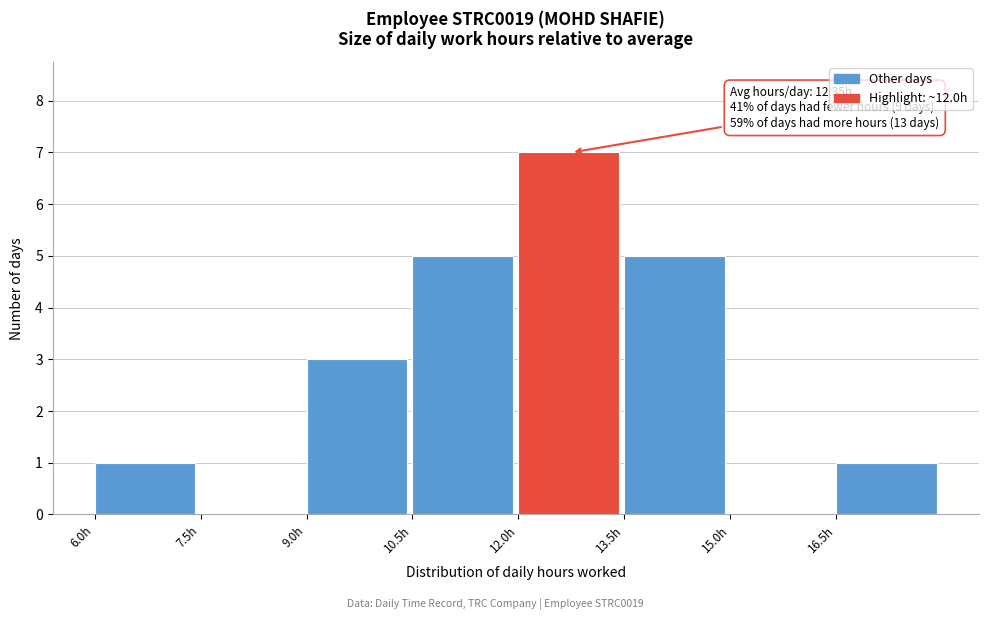

Which range on the x-axis has the tallest bar?

12.0 to 13.5